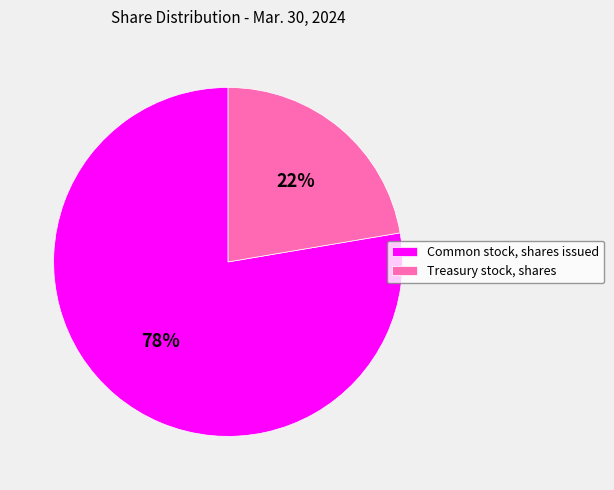

The Common stock, shares issued slice represents 85% of the pie. True or false?

False